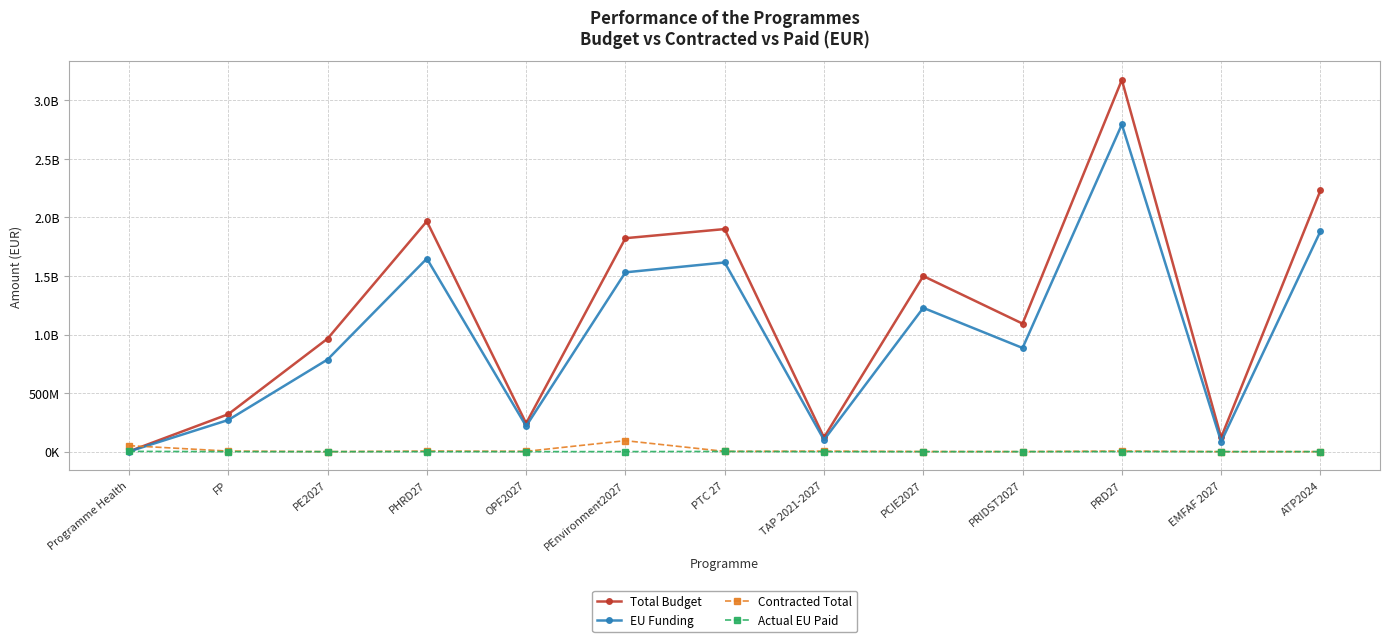

What are all the series names shown in the legend?

Total Budget, EU Funding, Contracted Total, Actual EU Paid